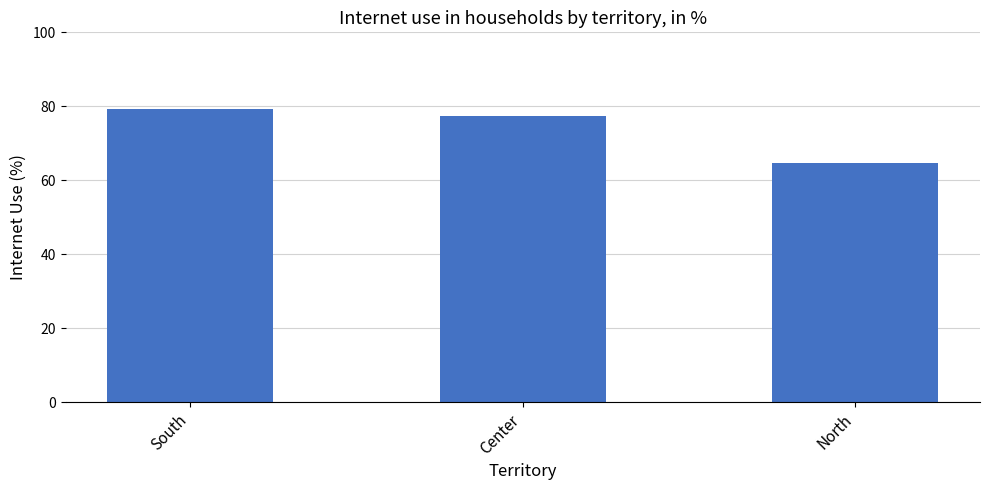

List the labels in order of value, smallest first.

North, Center, South